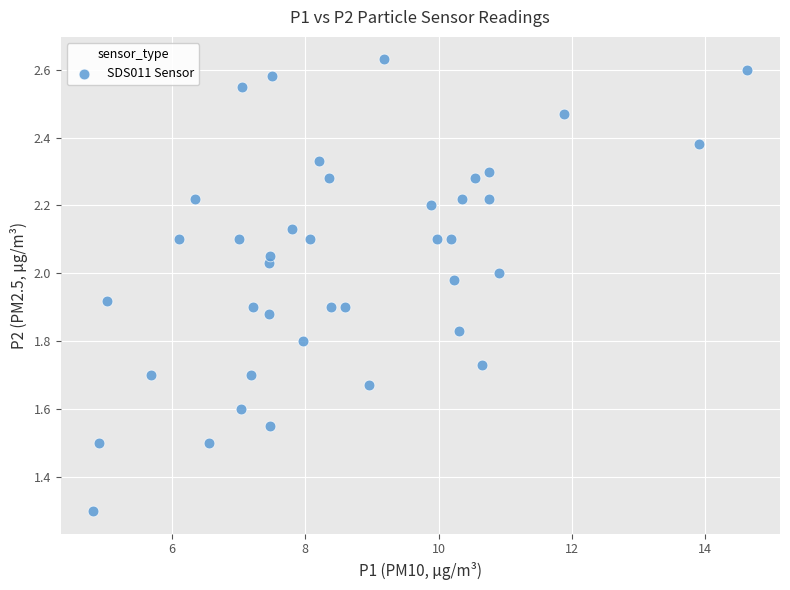

What Y value in the scatter plot is closest to 1?

1.3